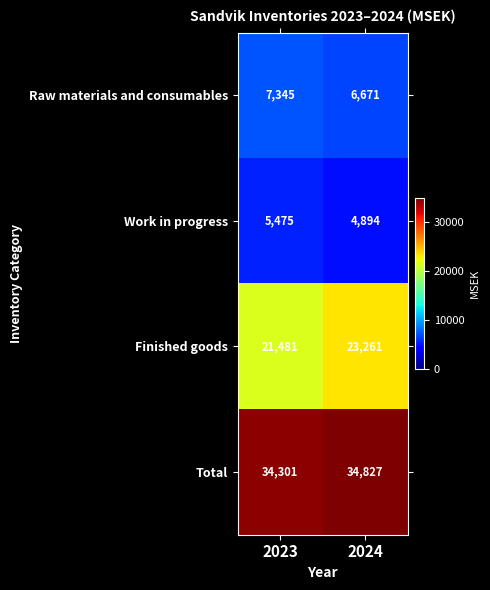

What is the sum of the Work in progress values at 2023 and 2024?

10369